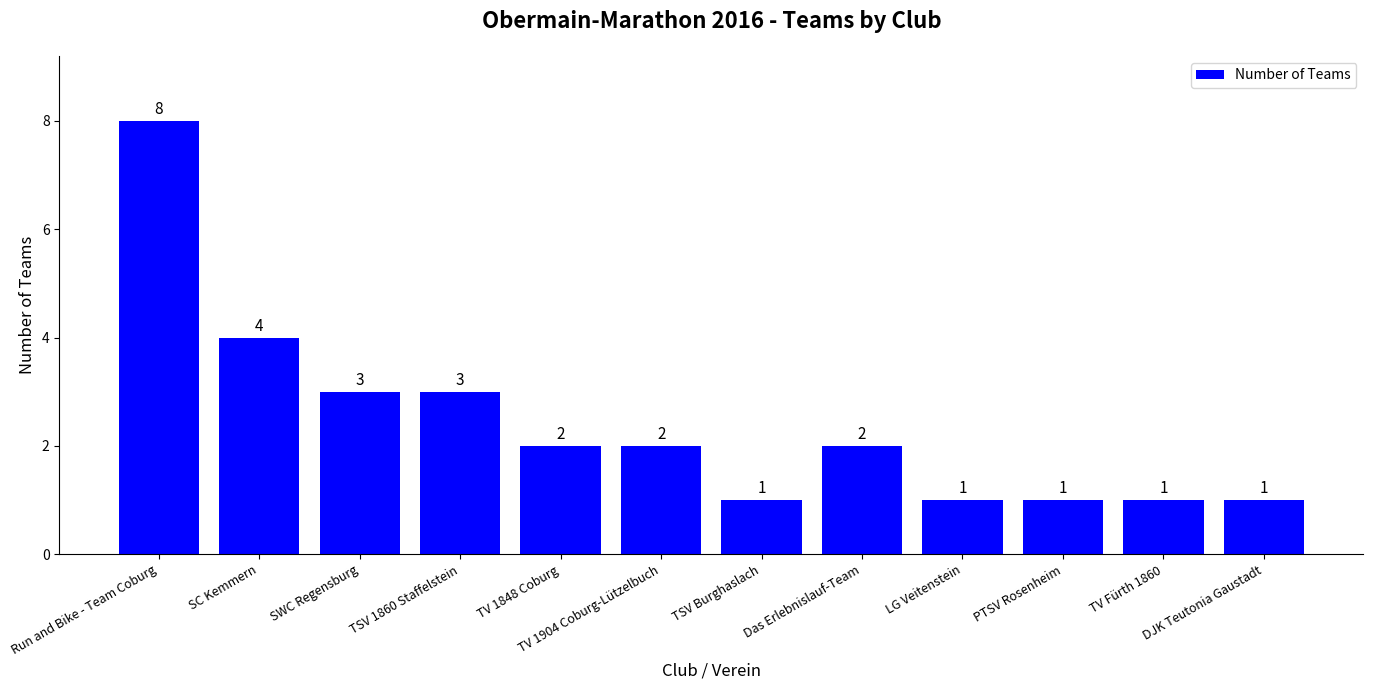

What is the smallest value displayed?

1